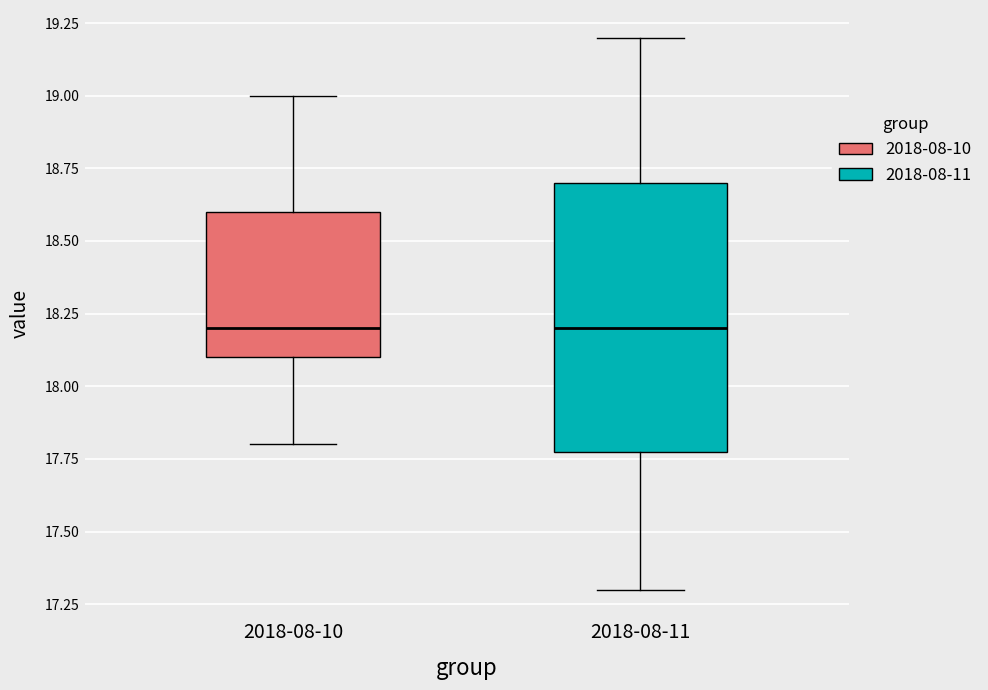

Comparing the boxes themselves (not the whiskers), which one is the tallest?

2018-08-11